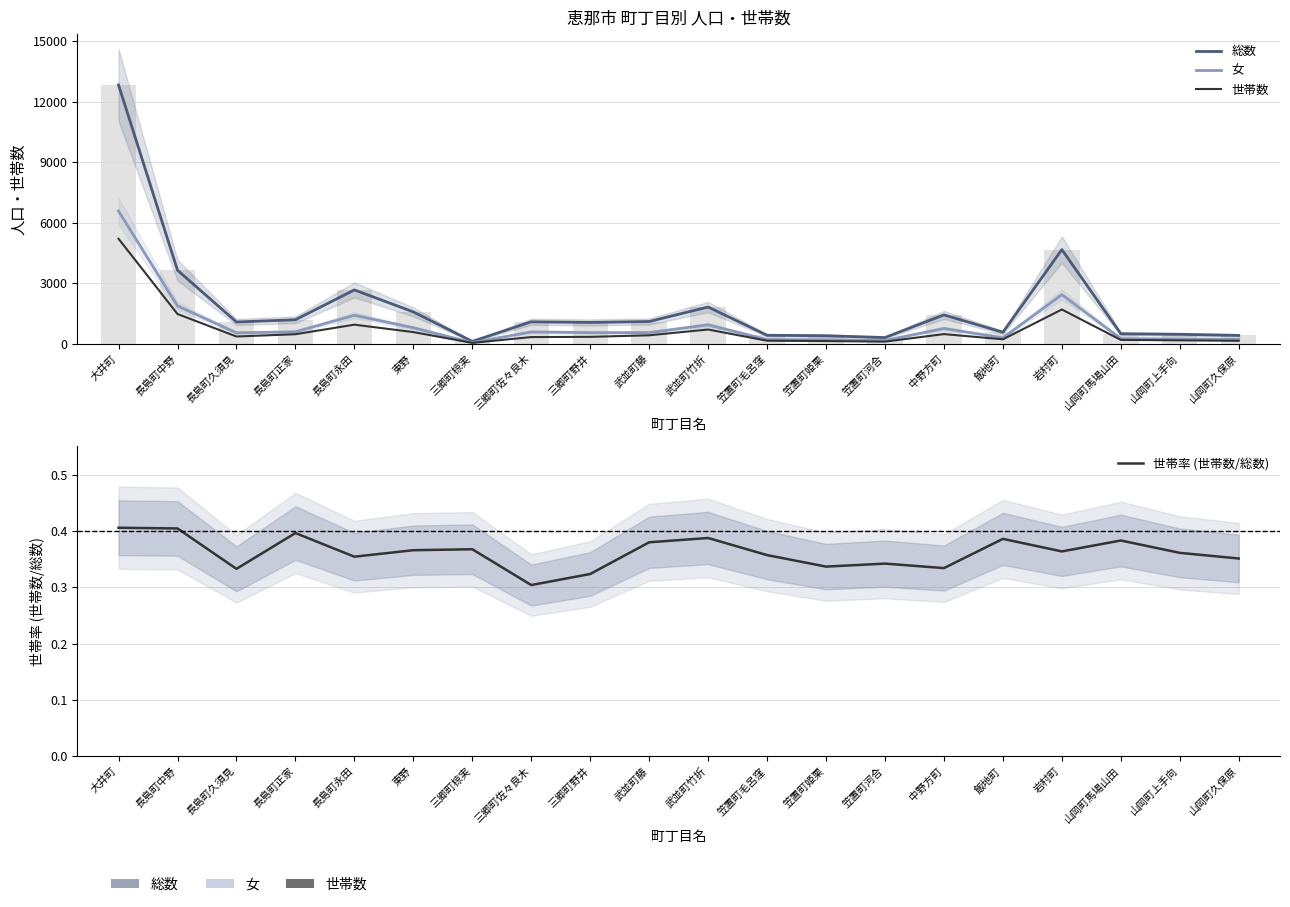

List the series in order of their peak value, highest first.

総数, 女, 世帯数, 世帯率 (世帯数/総数)